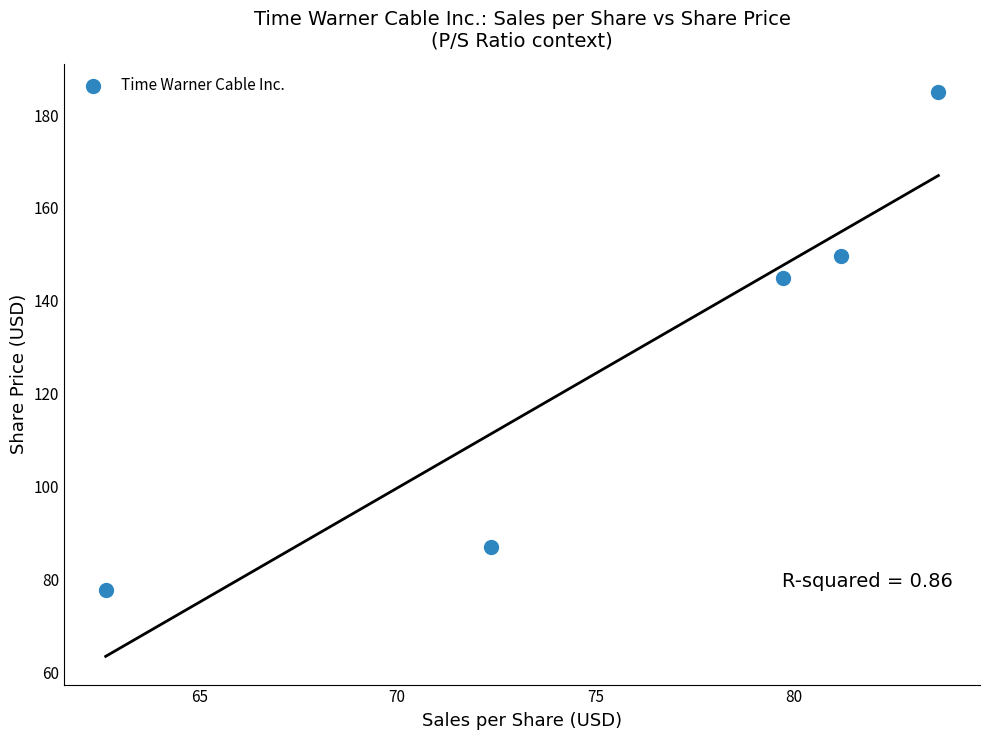

What Y value in the scatter plot is closest to 131?

145.0